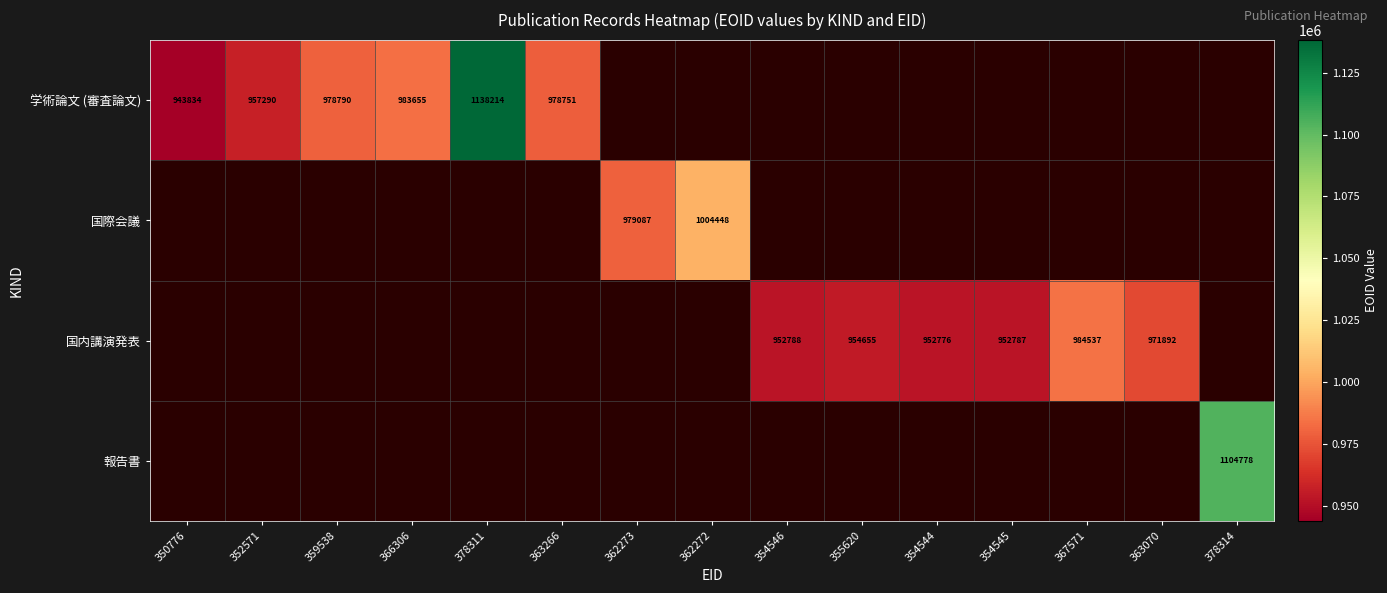

Between 350776 and 354545, which is larger?

354545